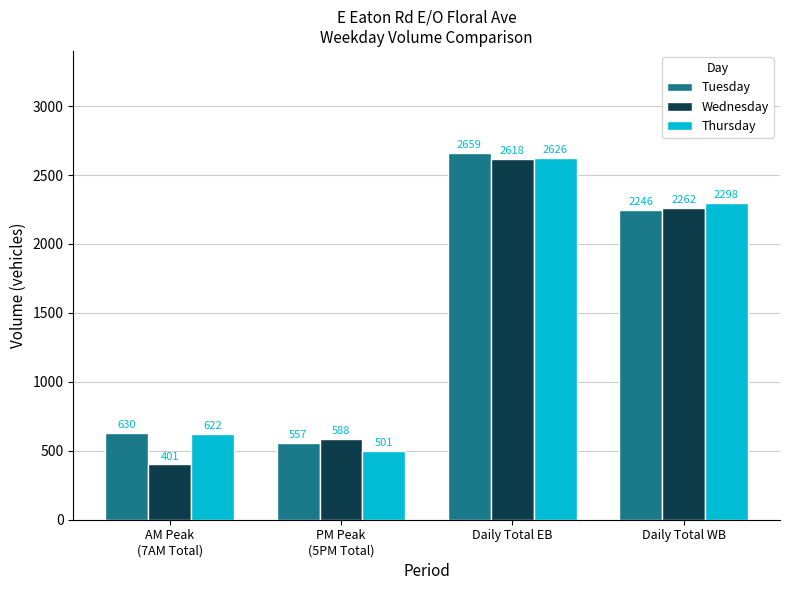

At Daily Total WB, list the series in order from smallest to largest.

Tuesday, Wednesday, Thursday